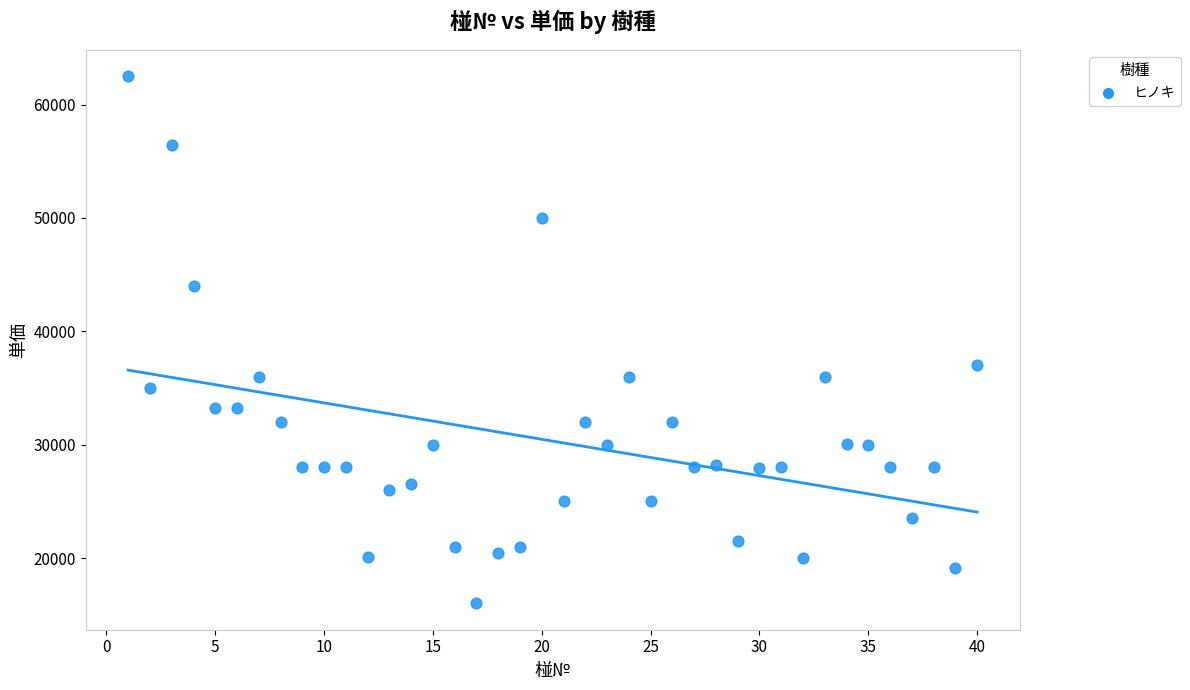

What is the range of Y values (max minus min)?

46500